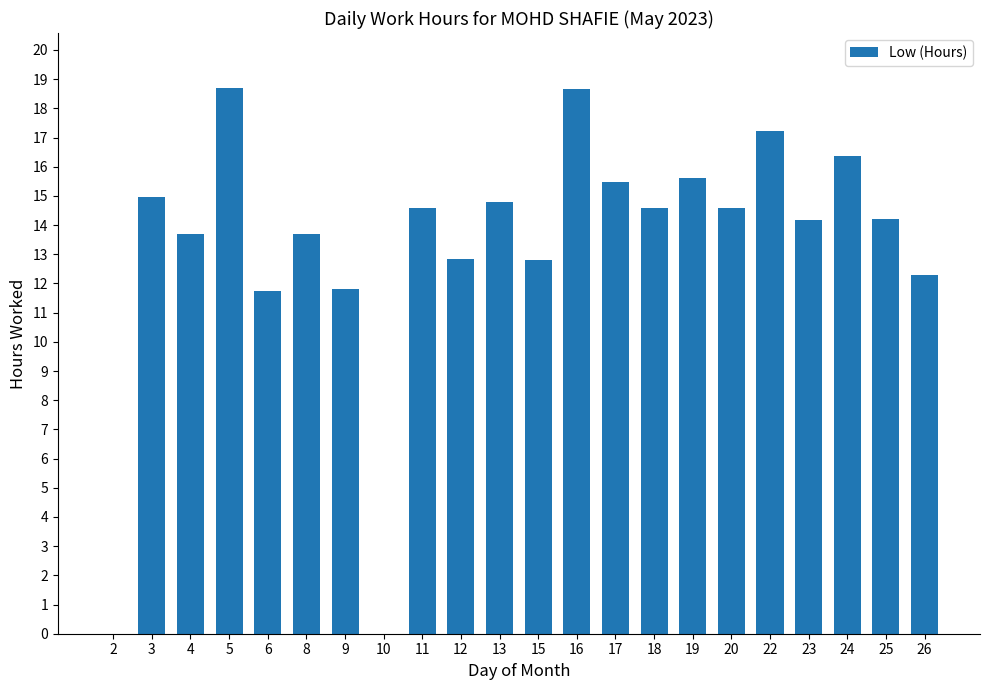

Are the bars horizontal?

No